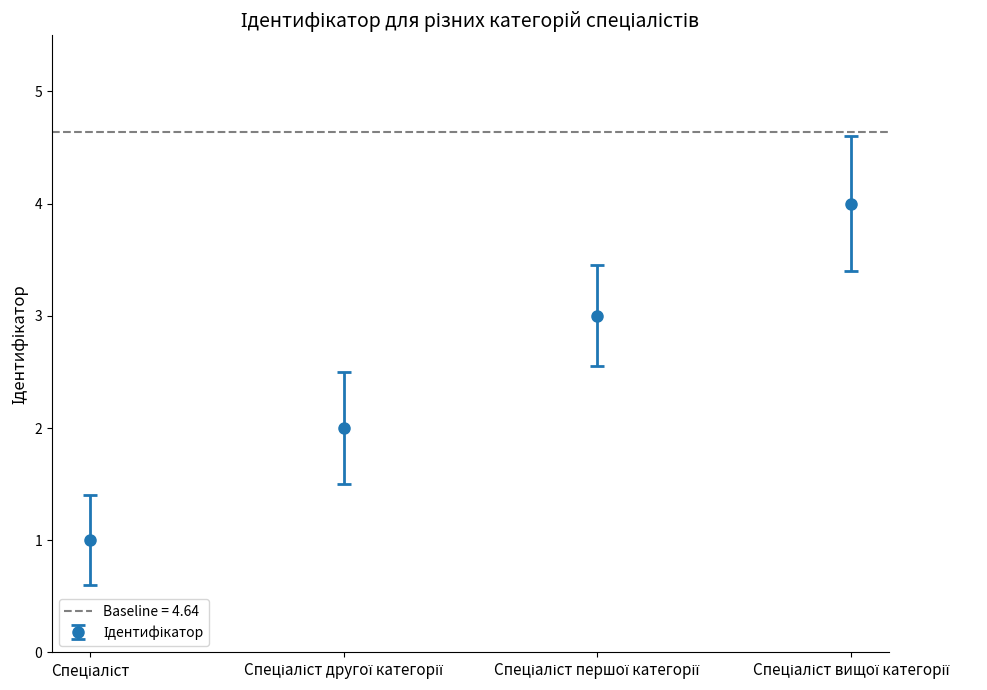

Where does the data first go above 3?

Спеціаліст вищої категорії